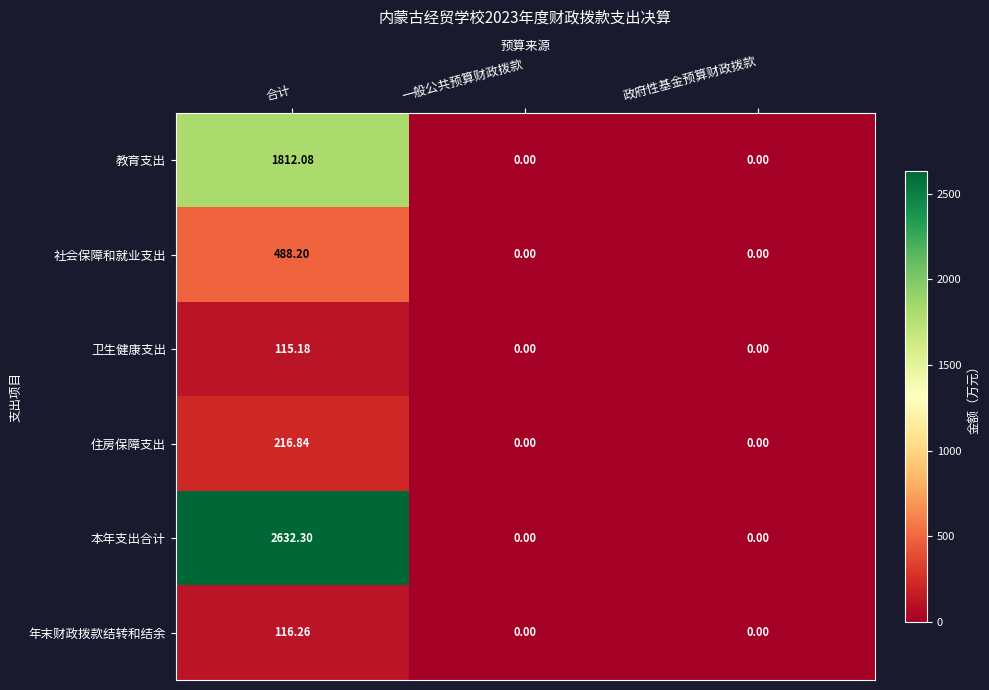

Rank the series at 合计 from highest to lowest value.

本年支出合计, 教育支出, 社会保障和就业支出, 住房保障支出, 年末财政拨款结转和结余, 卫生健康支出